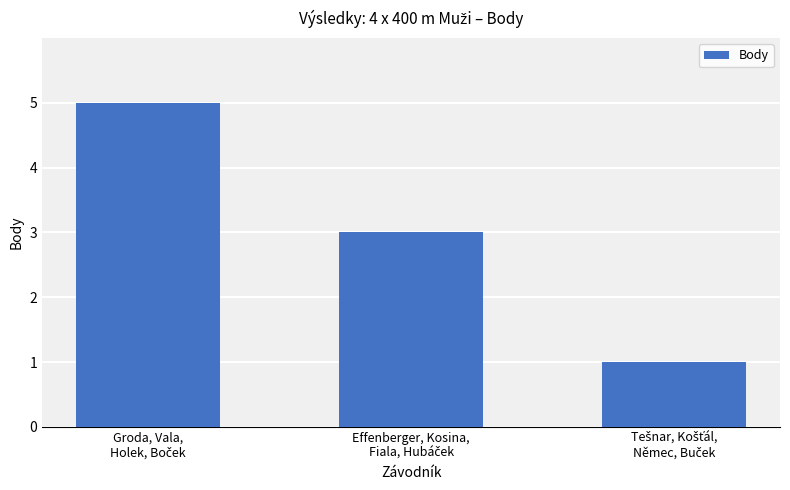

What is the average value?

3